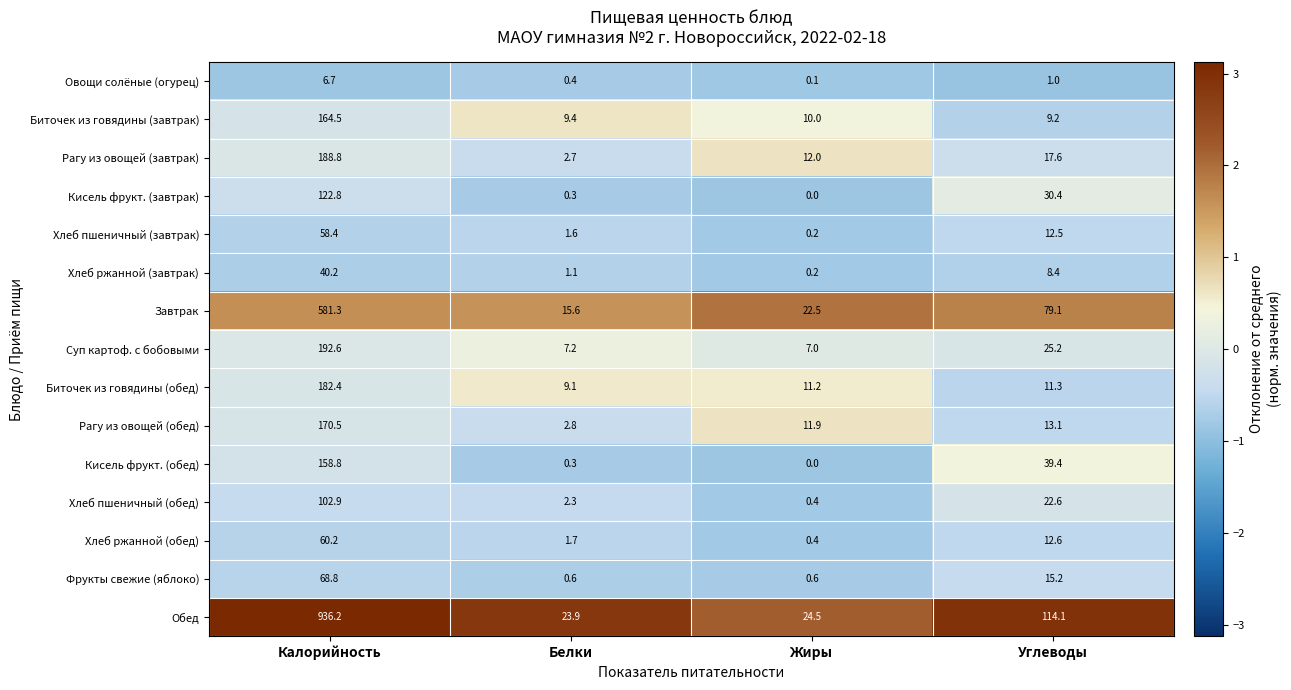

What is the difference between the maximum and minimum values in the Хлеб ржанной (завтрак) series?

40.0